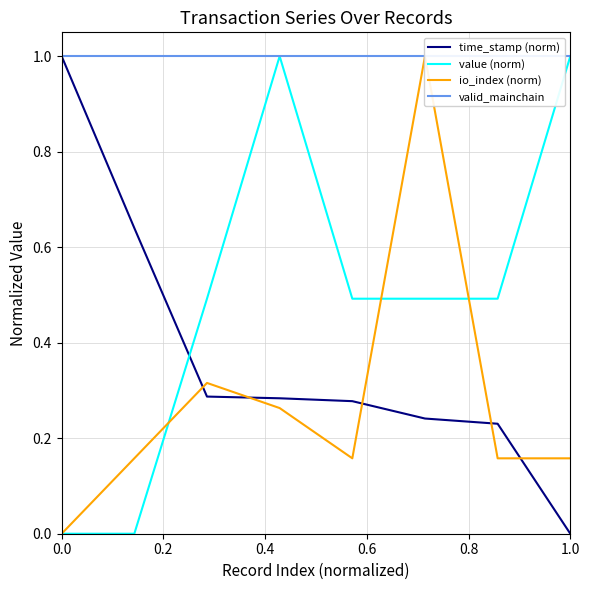

How many times do time_stamp (norm) and value (norm) cross each other?

1